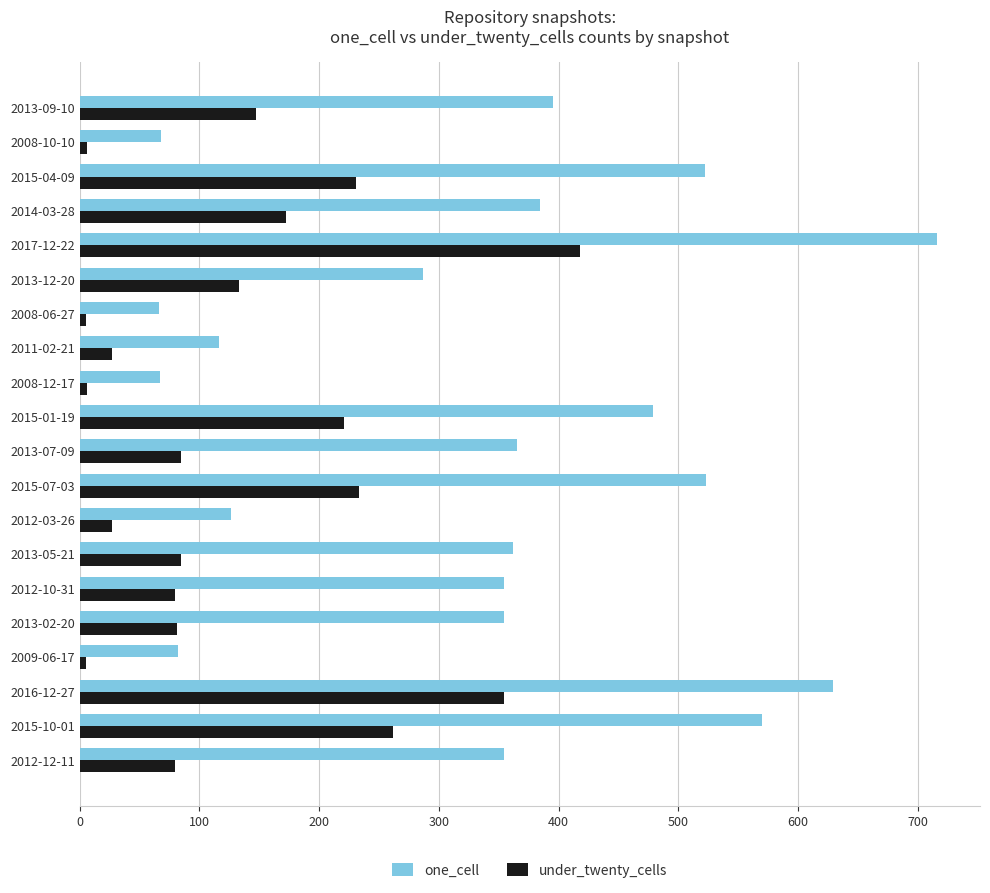

What is the total value across all series at 2013-05-21?

447